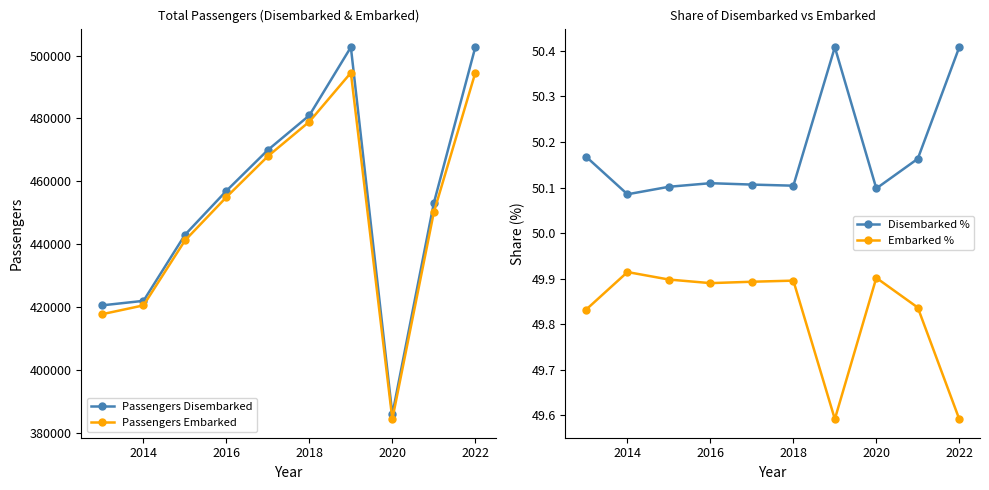

Is the value of Passengers Disembarked at 2022 greater than the value of Passengers Embarked at 2018?

Yes